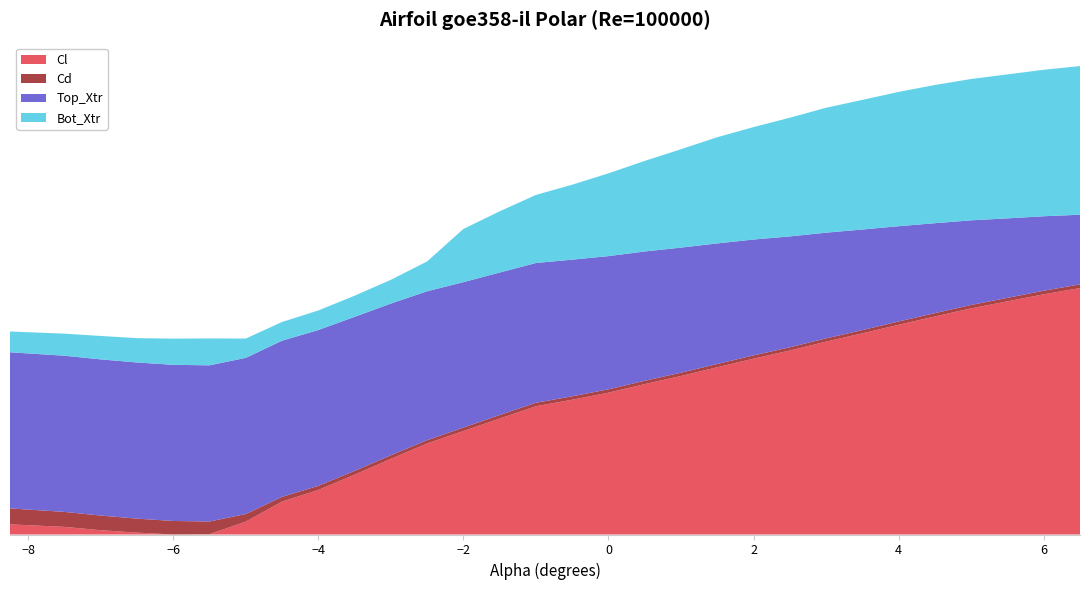

Reading right to left, list all the values displayed in this chart.

Cl: 1.2	1.2	1.1	1.1	1.0	1.0	0.9	0.9	0.8	0.8	0.7	0.6	0.6	0.5	0.5	0.4	0.4	0.3	0.2	0.1	0.0	-0.1	-0.2	-0.3	-0.4	-0.4	-0.4	-0.3	-0.3	-0.3
Cd: 0.0	0.0	0.0	0.0	0.0	0.0	0.0	0.0	0.0	0.0	0.0	0.0	0.0	0.0	0.0	0.0	0.0	0.0	0.0	0.0	0.0	0.0	0.0	0.0	0.1	0.1	0.1	0.1	0.1	0.1
Top_Xtr: 0.4	0.5	0.5	0.5	0.6	0.6	0.6	0.7	0.7	0.7	0.8	0.8	0.8	0.9	0.9	0.9	0.9	0.9	1.0	1.0	1.0	1.0	1.0	1.0	1.0	1.0	1.0	1.0	1.0	1.0
Bot_Xtr: 1.0	0.9	0.9	0.9	0.9	0.9	0.8	0.8	0.8	0.7	0.7	0.6	0.6	0.5	0.5	0.4	0.4	0.3	0.2	0.2	0.1	0.1	0.1	0.1	0.2	0.2	0.2	0.2	0.1	0.1